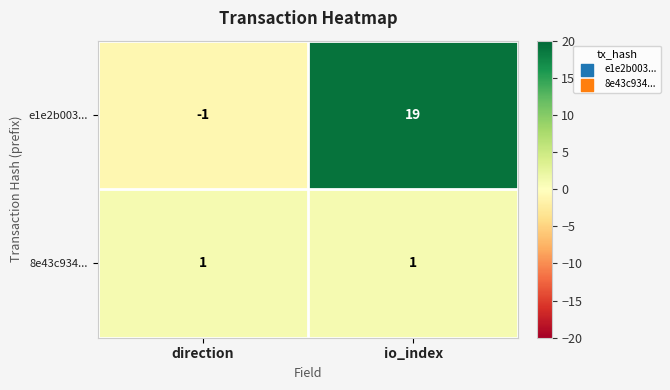

At which category is the sum across all series the highest?

io_index